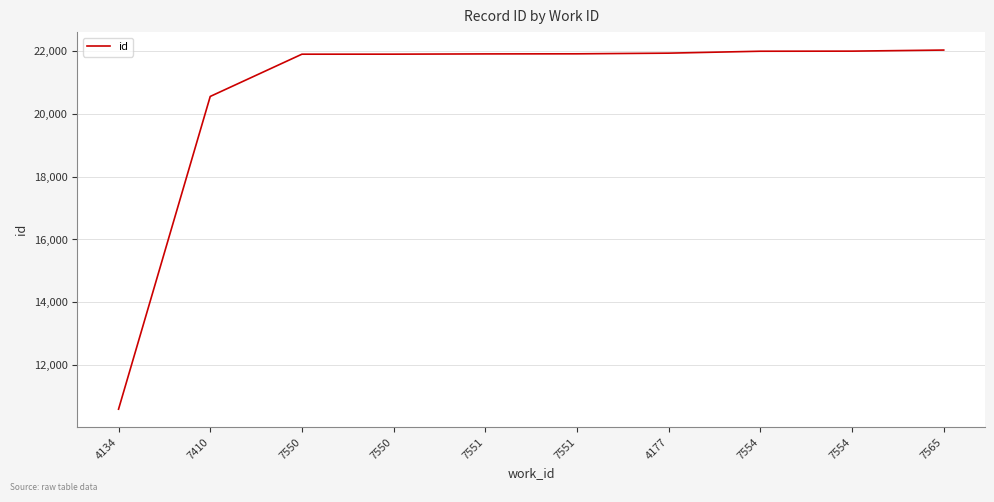

Rank the categories by value from highest to lowest.

7565, 7554, 7554, 4177, 7551, 7551, 7550, 7550, 7410, 4134